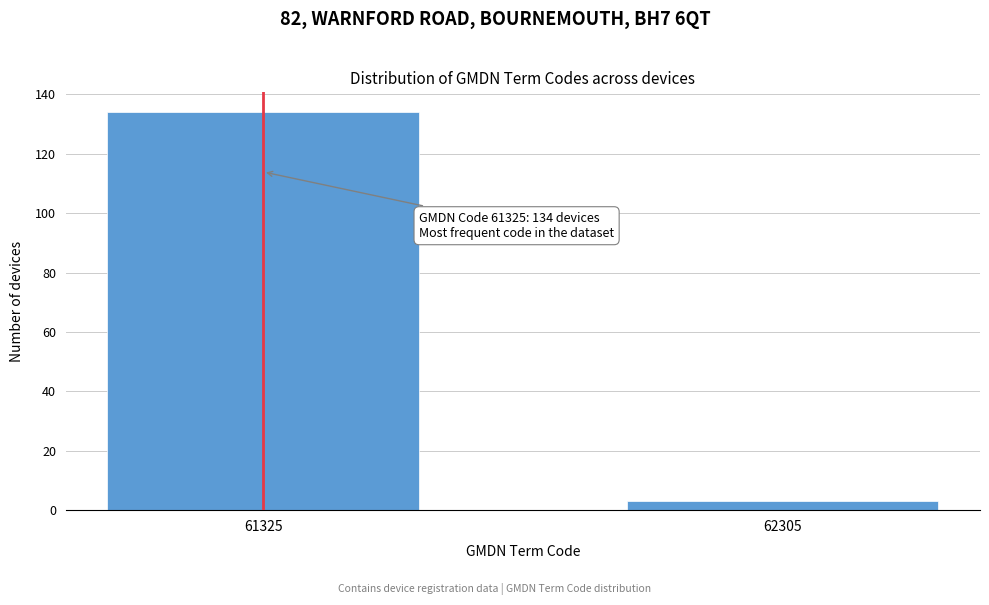

Reading left to right, extract all data points from this chart.

61325=134	62305=3